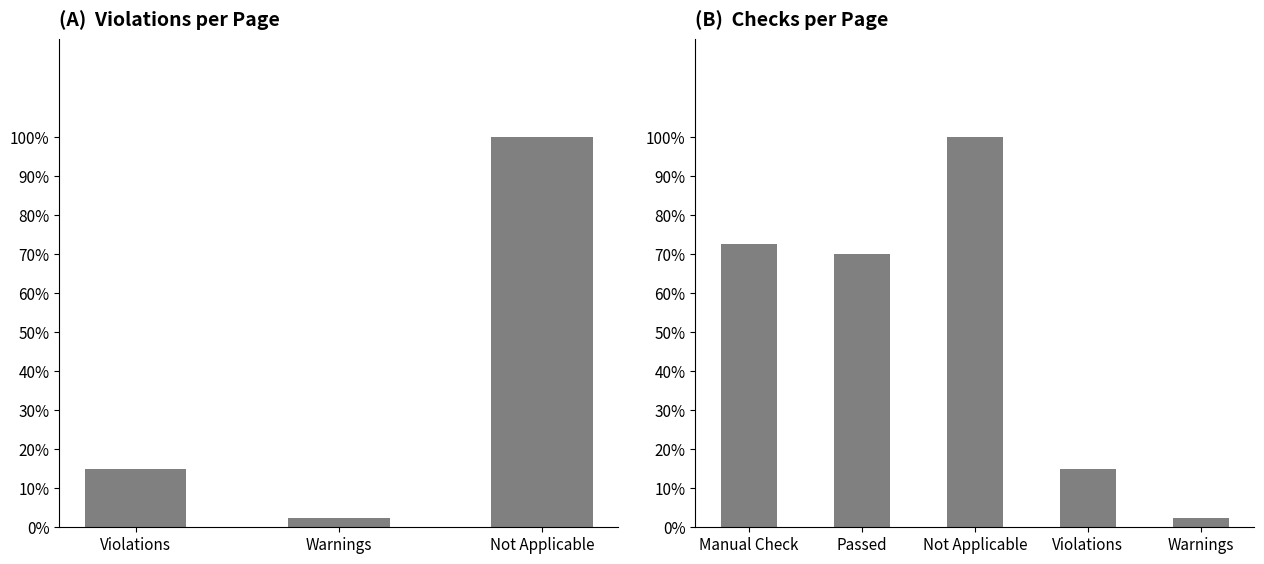

Rank the categories by value from highest to lowest.

Not Applicable, Violations, Warnings